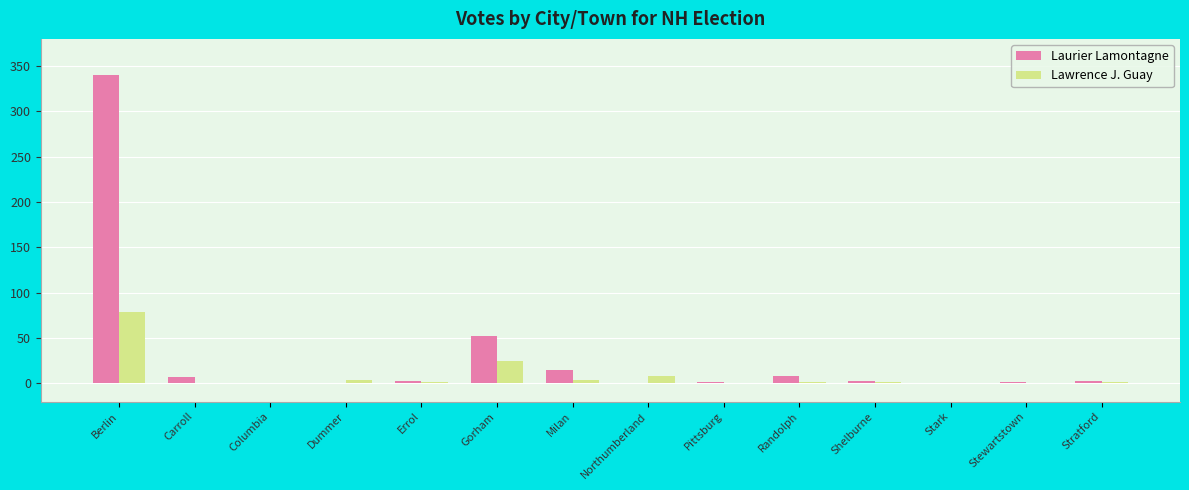

Where is Laurier Lamontagne nearest to the value 170?

Gorham